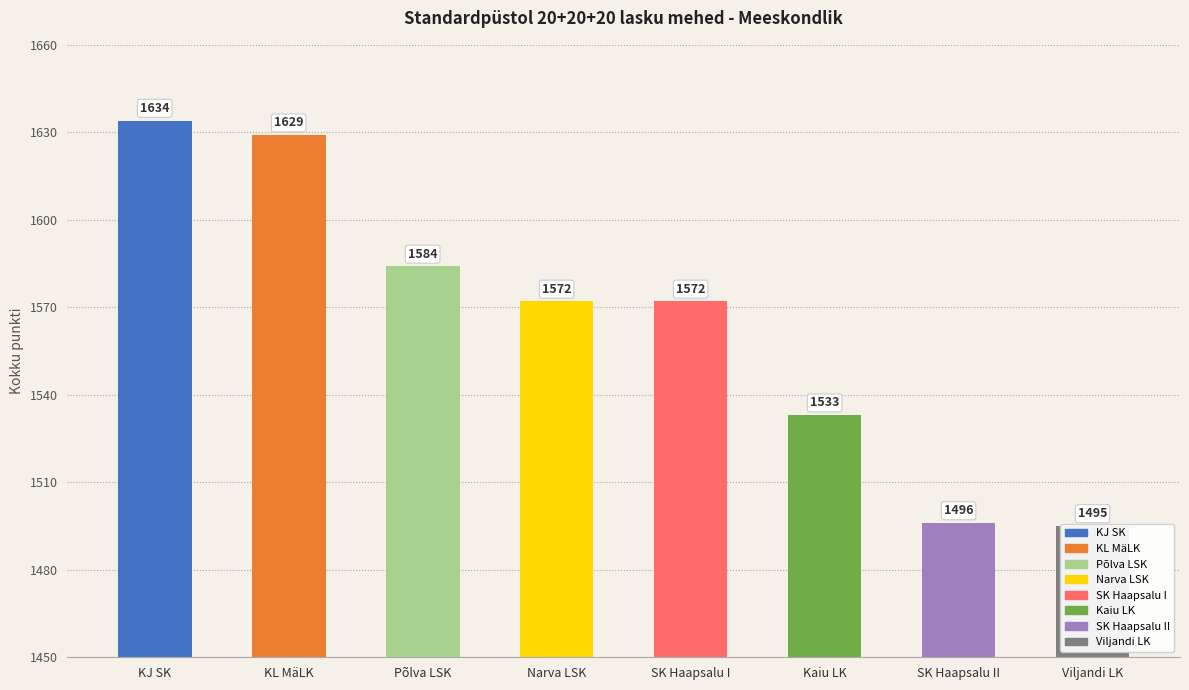

Between Narva LSK and Viljandi LK, which is larger?

Narva LSK